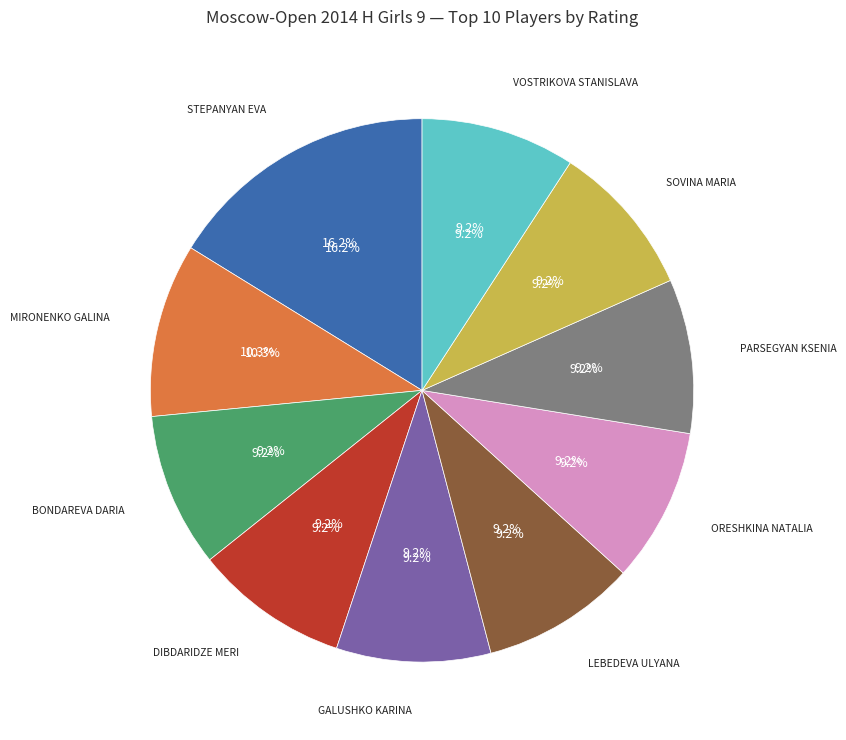

The Lebedeva Ulyana slice represents 17% of the pie. True or false?

False